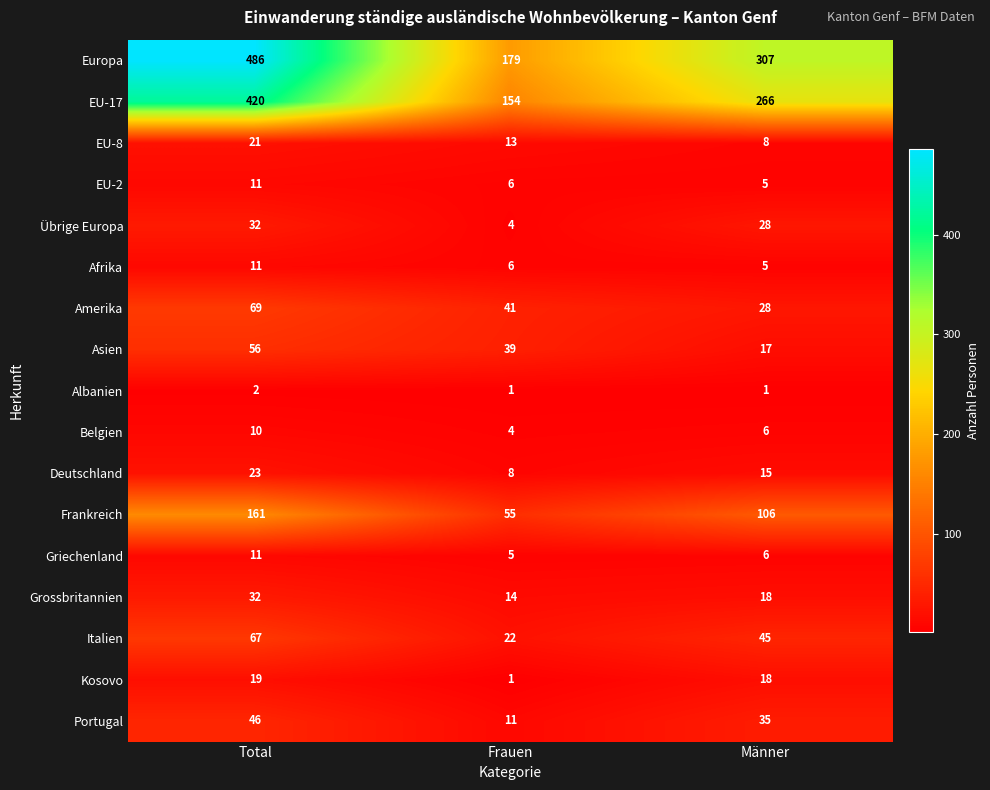

What is the total value across all series at Total?

1477